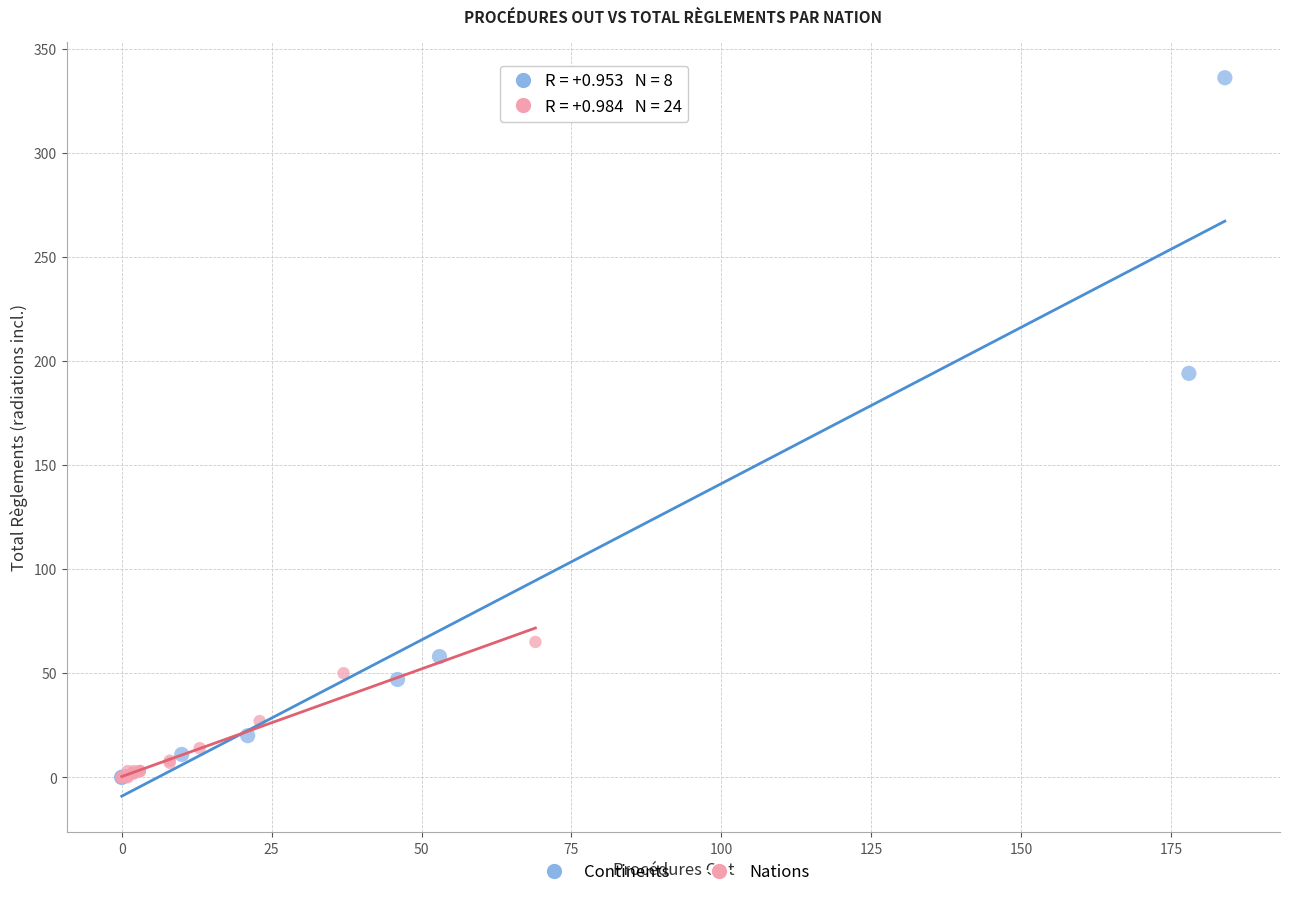

Which series has the largest Y range (max minus min)?

Continents